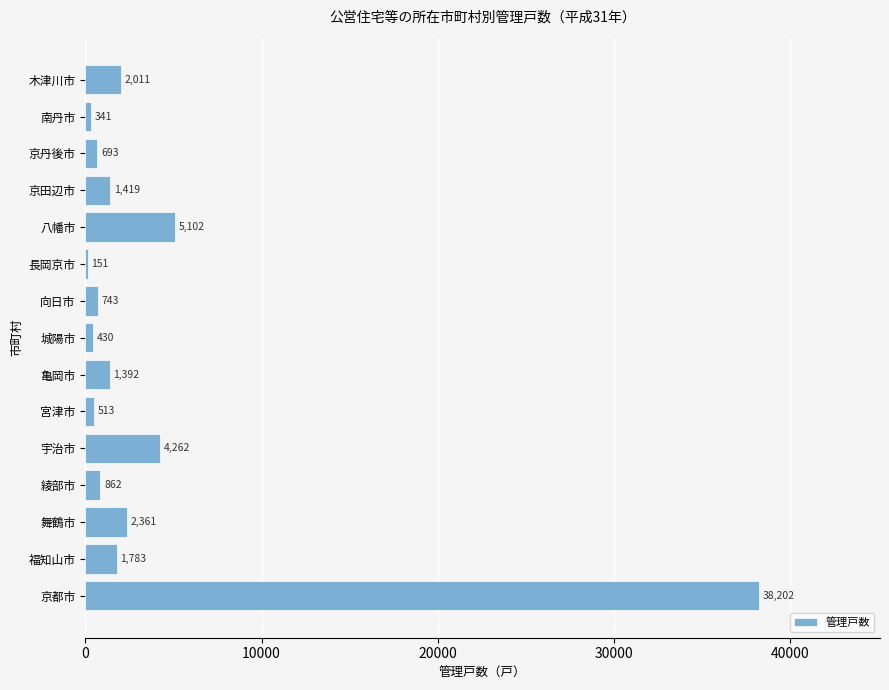

What is the sum of all values?

60265